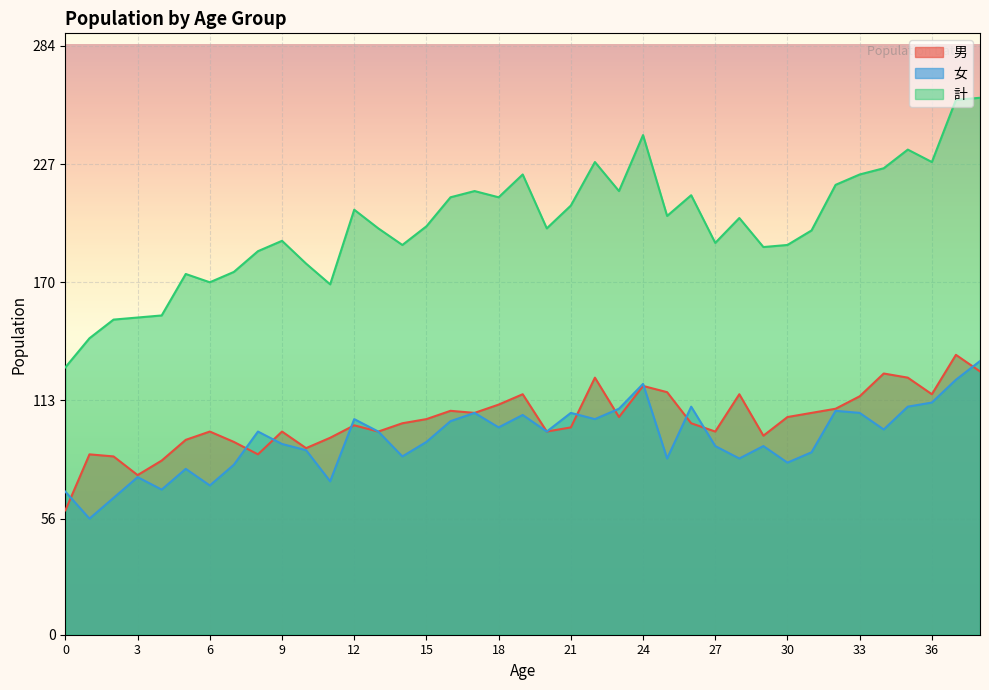

Is the value of 男 at 13 greater than the value of 女 at 2?

Yes